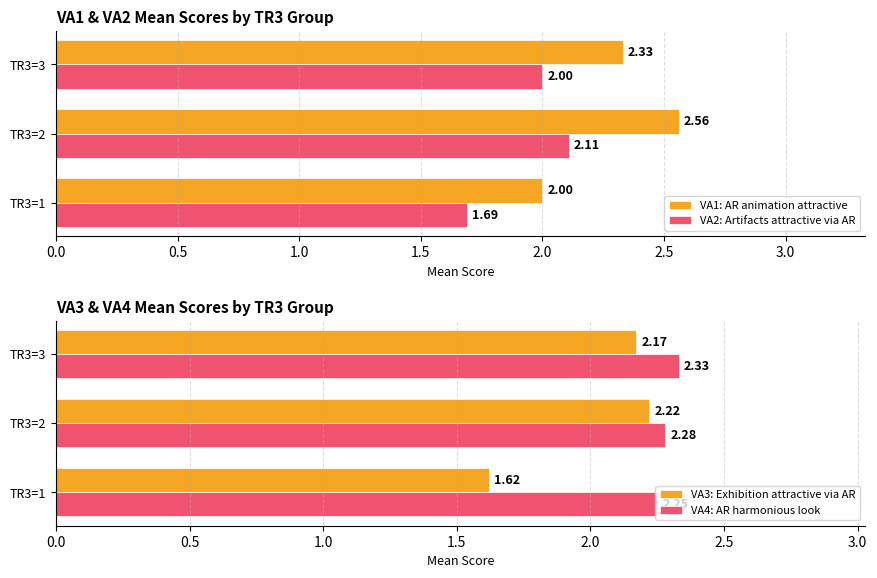

List the labels in order of VA2: Artifacts attractive via AR value, smallest first.

TR3=1, TR3=3, TR3=2